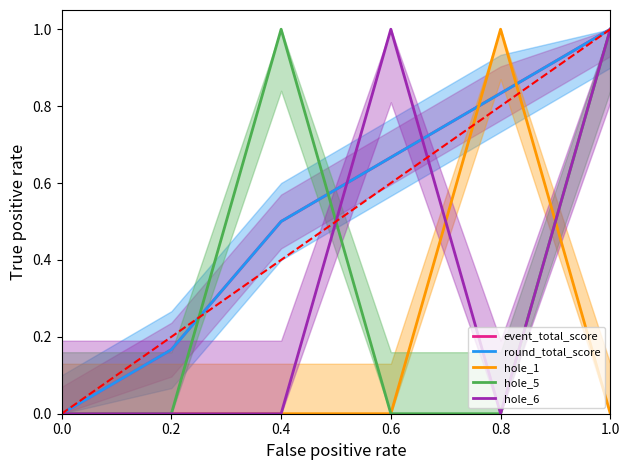

How many hole_1 values are between 0 and 1?

6